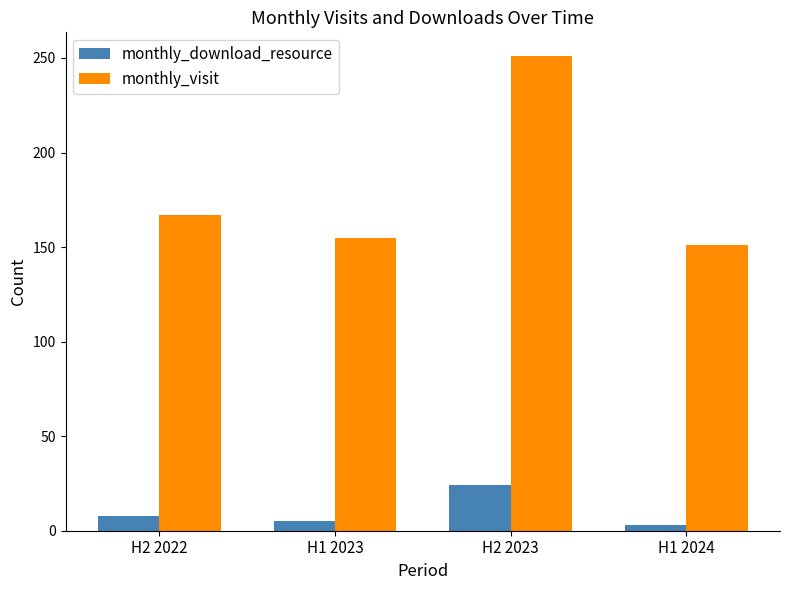

What position from the right is H2 2022?

4